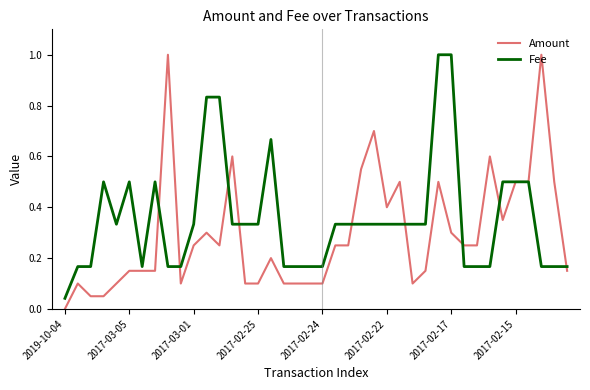

Which series has the largest total across all categories?

Fee